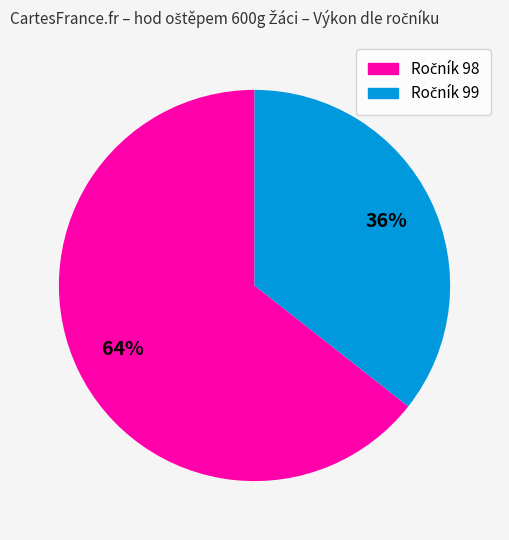

Is there a majority slice in this chart?

Yes